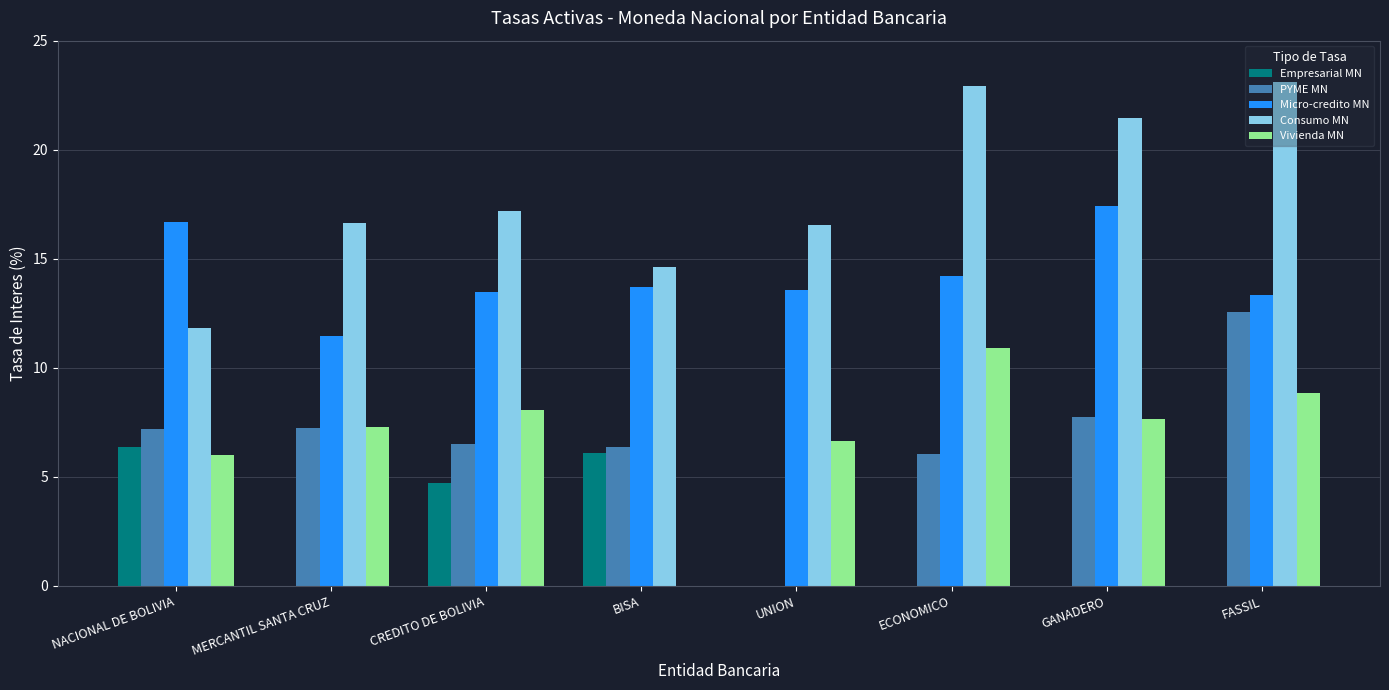

How many groups of bars are there?

8